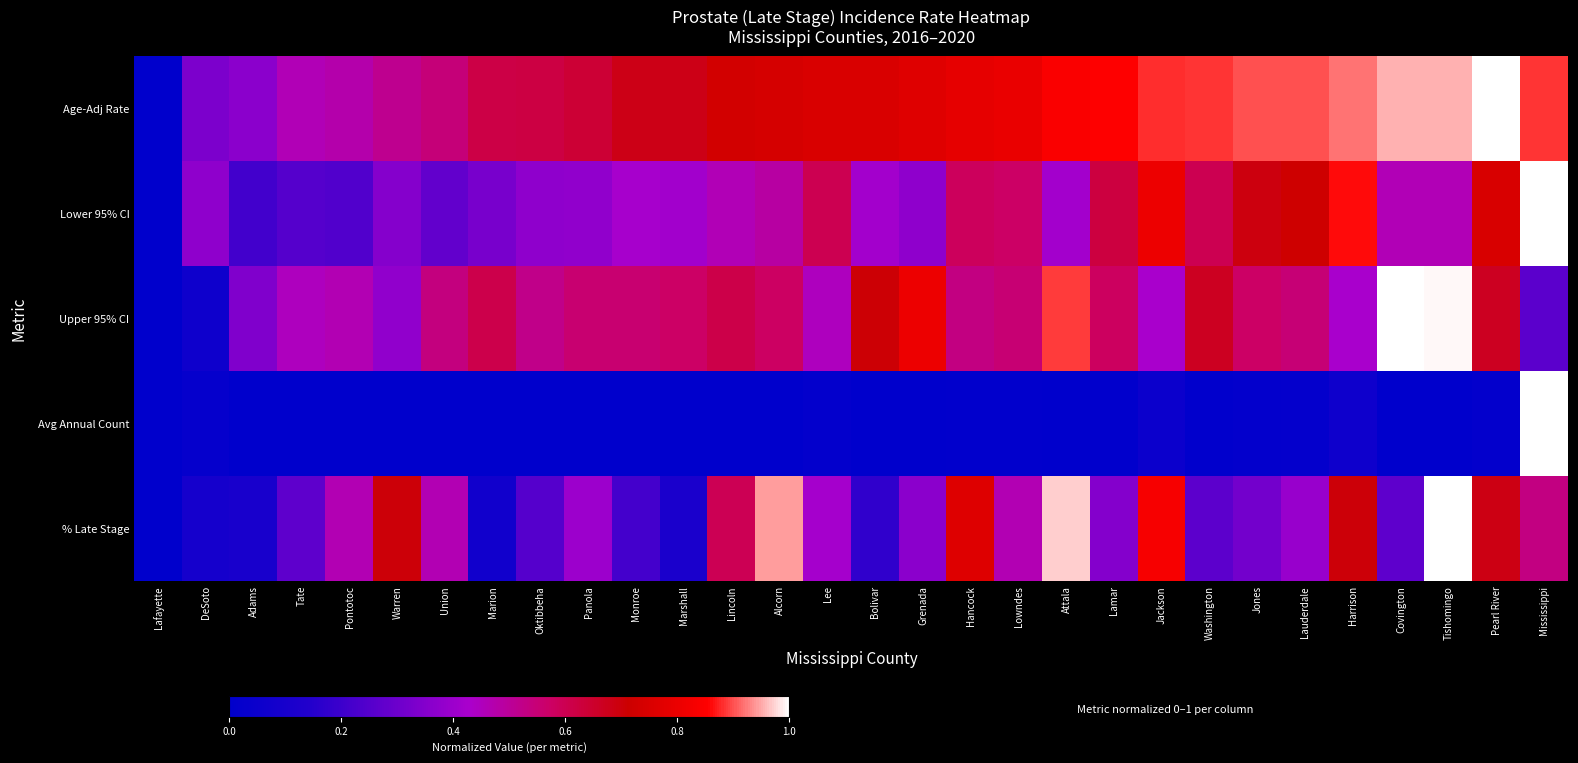

What is the total value across all series at Alcorn?

2.8